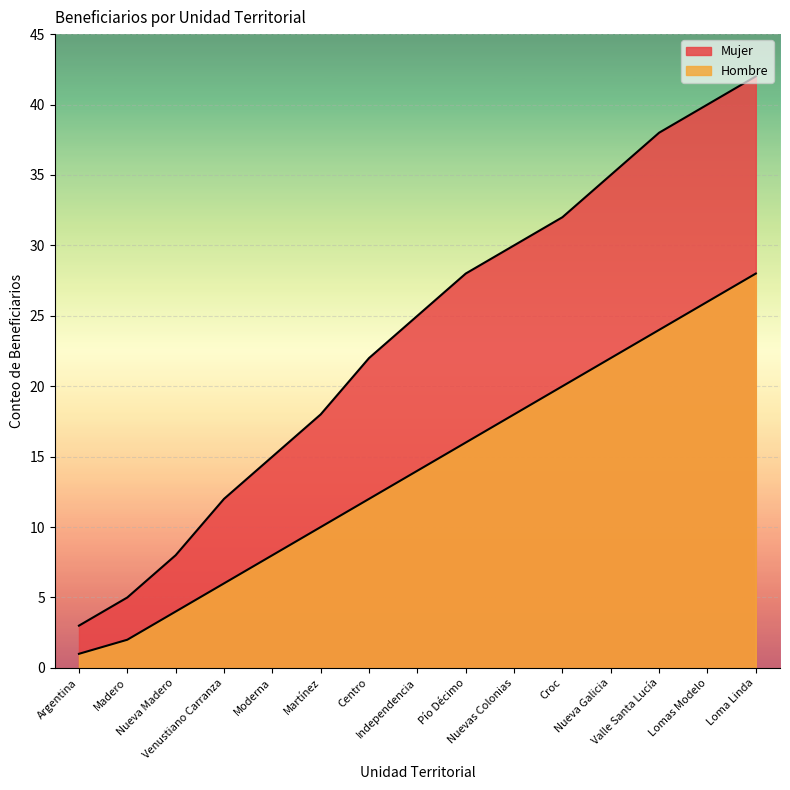

True or false: Hombre and Mujer cross at least once.

False